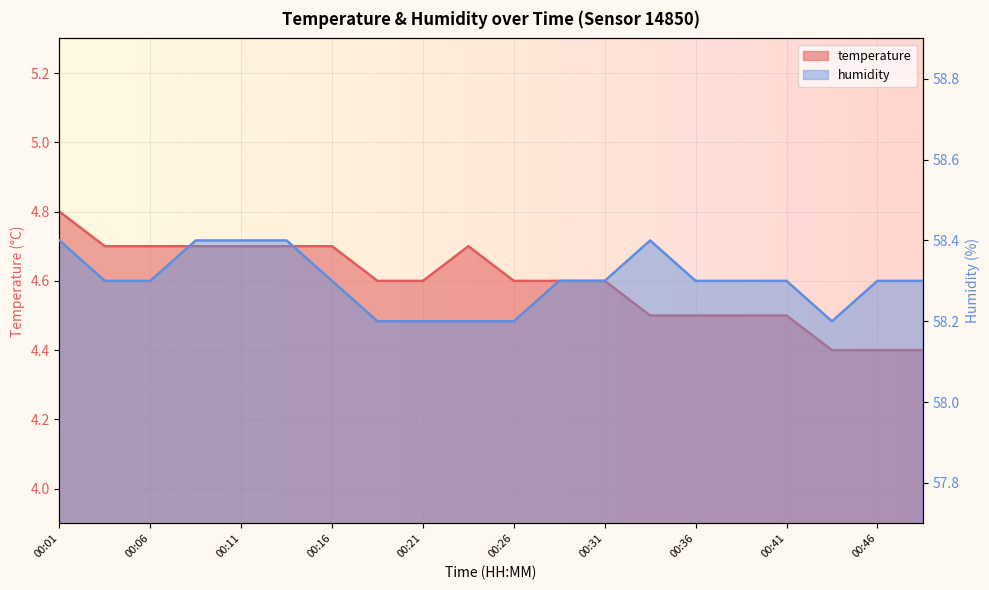

How many series are shown in this chart?

2